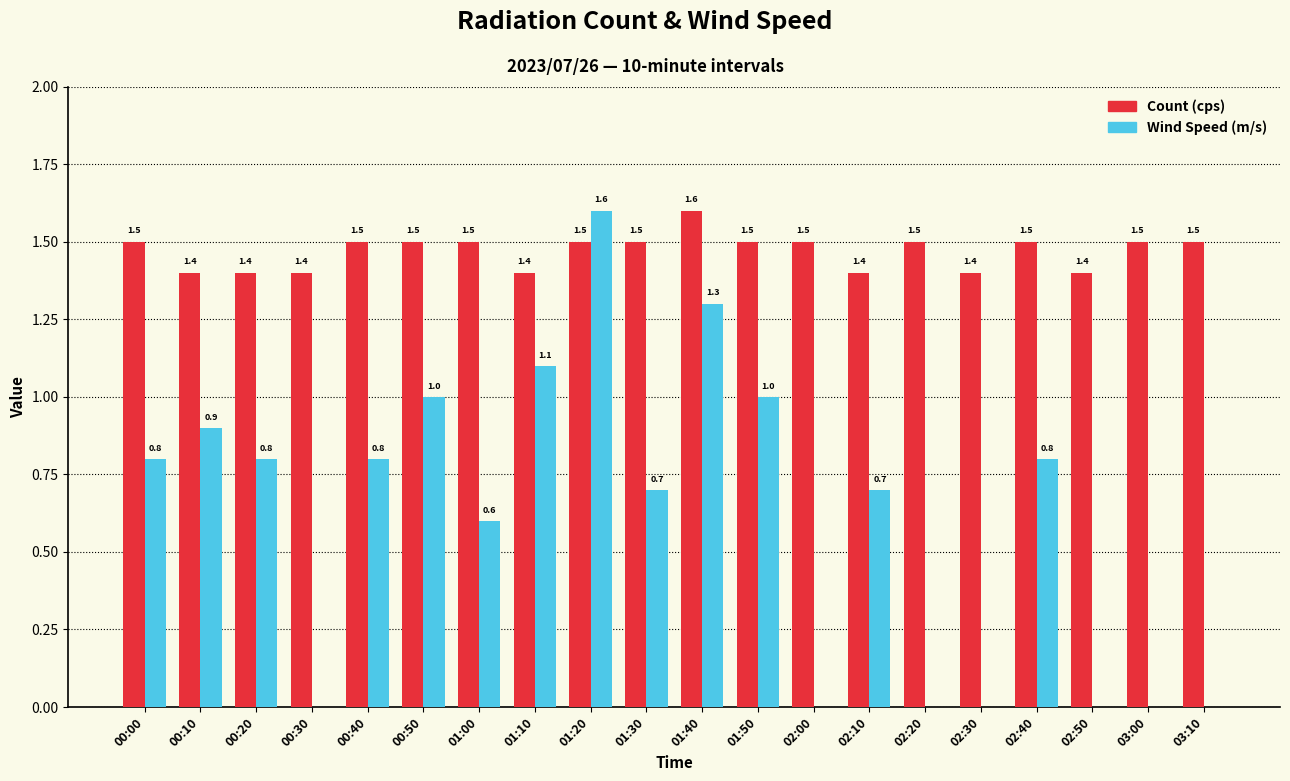

The Count (cps) series shows 0.4 at 02:50. True or false?

False